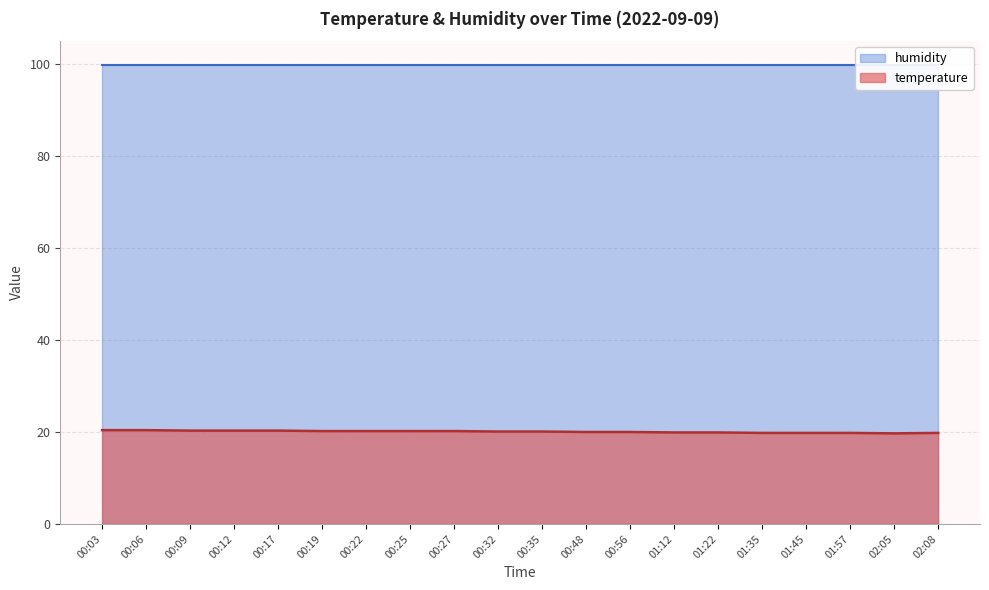

What is the change in value from 00:56 to 01:35?

-0.2